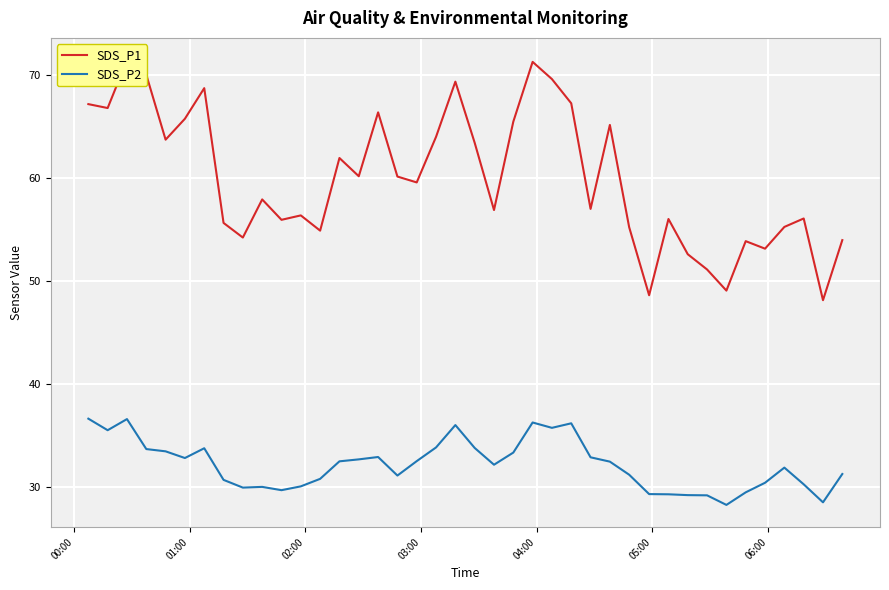

What is the minimum value for SDS_P2?

28.3